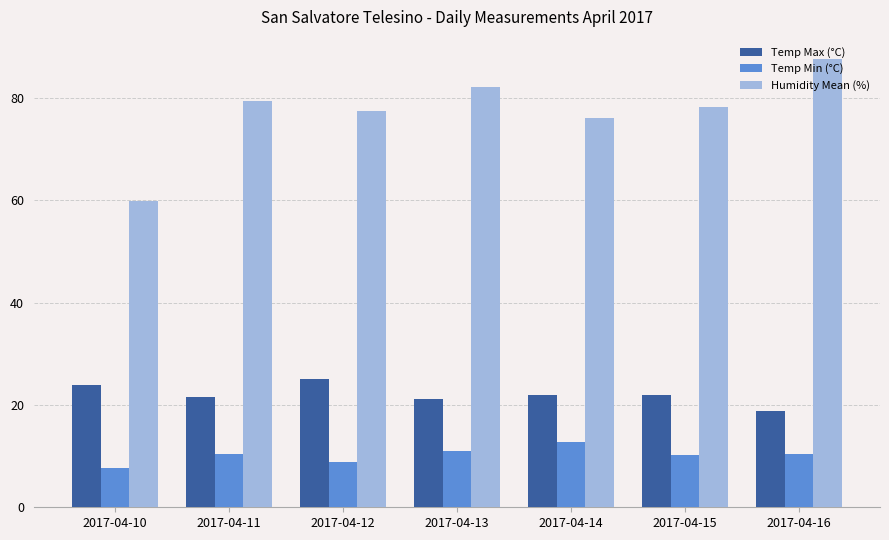

How many bars are there in each group?

3